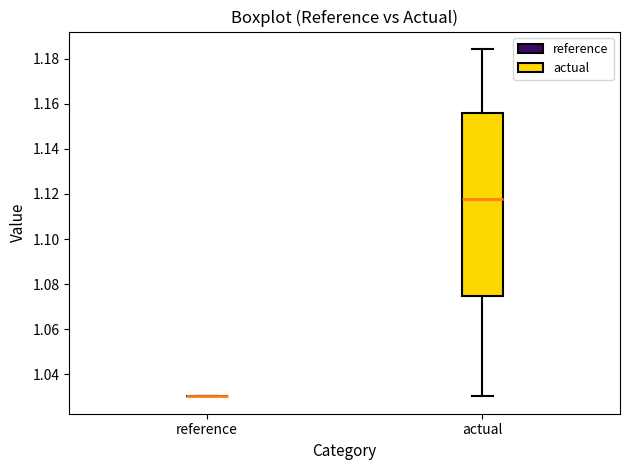

Which box is the tallest, from its lower edge to its upper edge?

actual